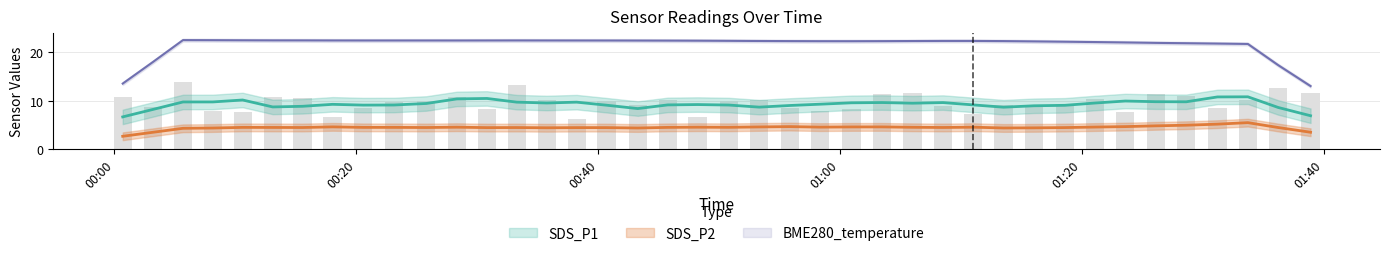

What is the sum of the BME280_temperature values at 2022/05/20 00:03:12 and 2022/05/20 00:43:16?

45.0